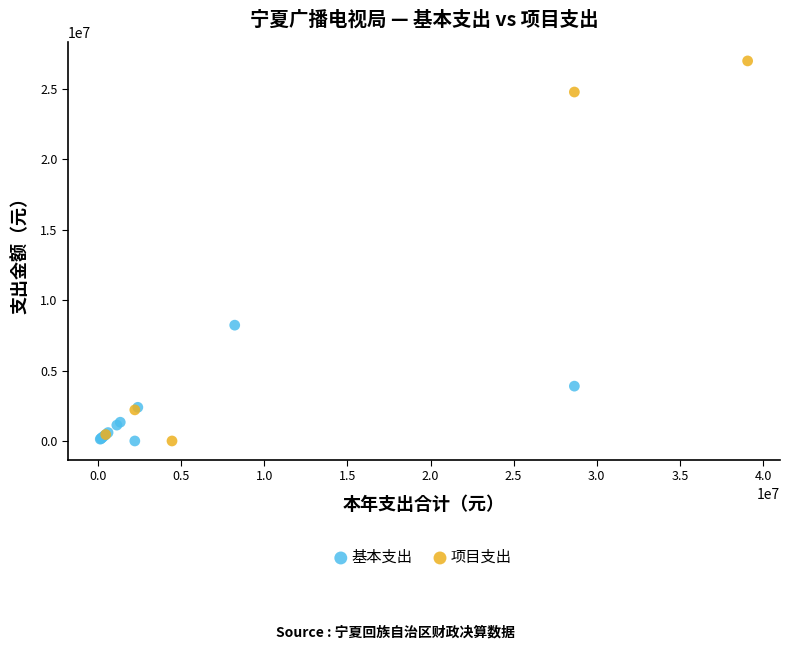

Which series has the largest Y range (max minus min)?

项目支出